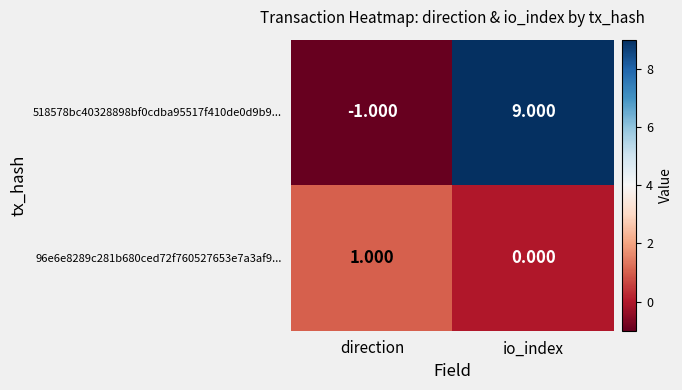

How many data points does each series have?

2